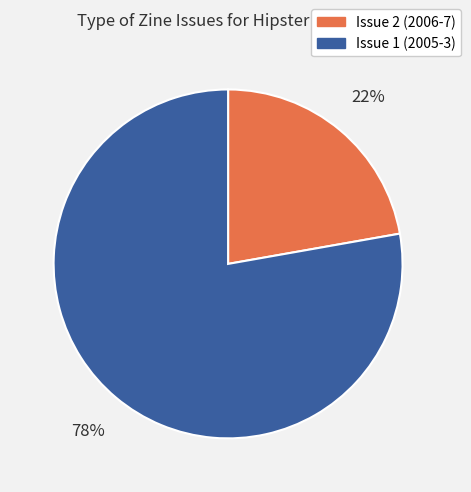

Which has a higher value, Issue 1 (2005-3) or Issue 2 (2006-7)?

Issue 1 (2005-3)